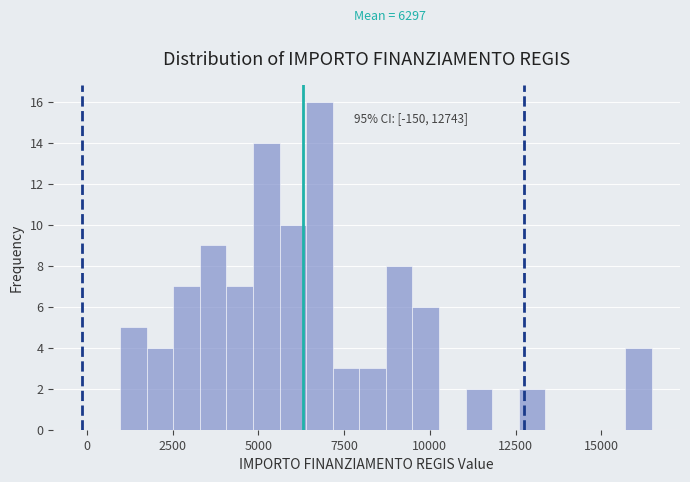

Read against the x-axis, roughly where is the centre of the tallest bar?

7000